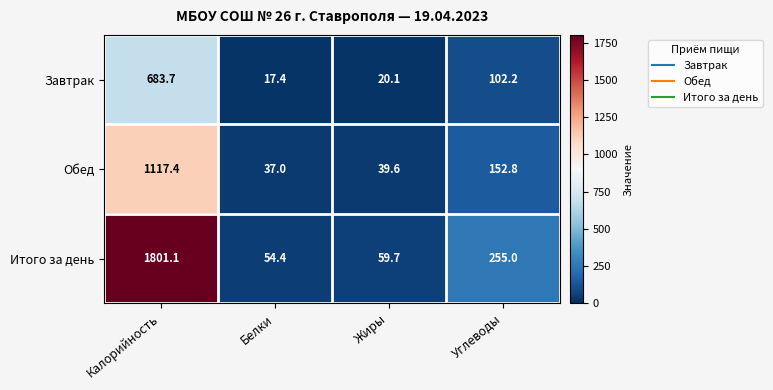

The value of Итого за день at Углеводы is 146.0. True or false?

False